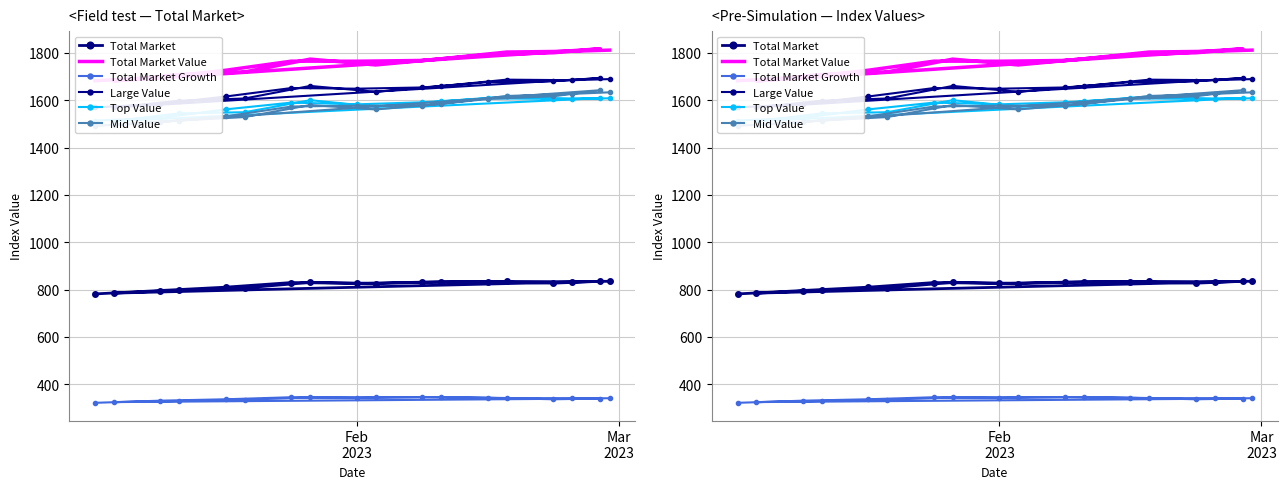

In Large Value, how many points are higher than both neighbors (excluding endpoints)?

4